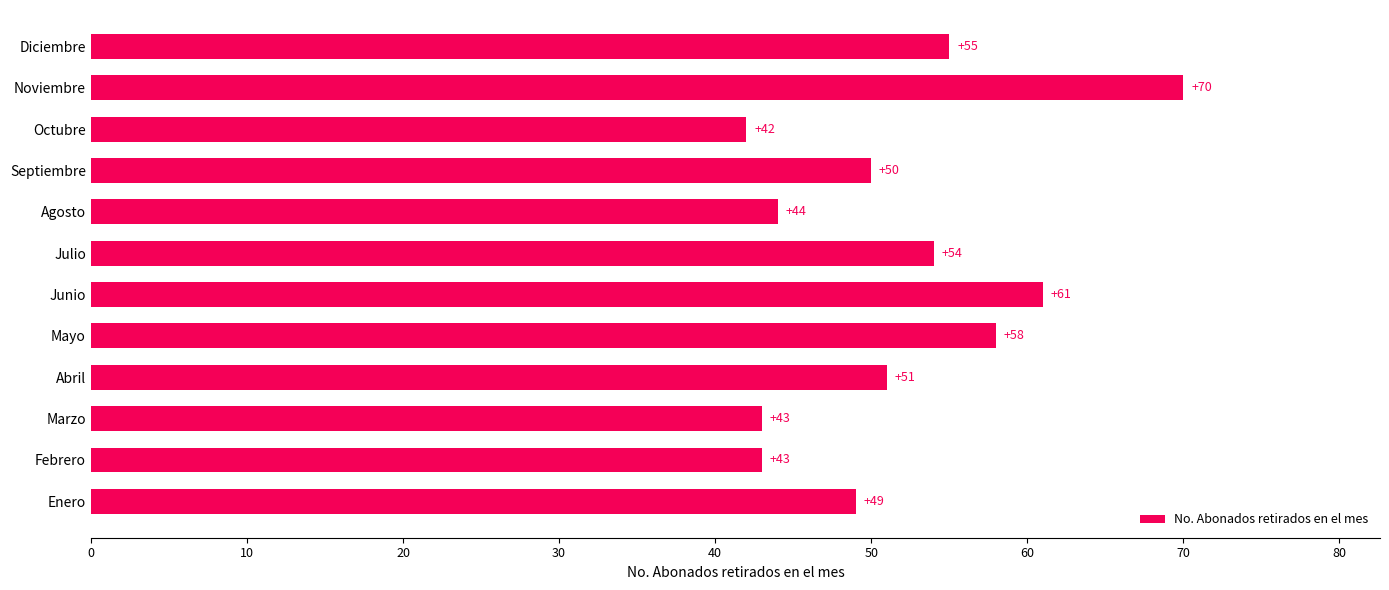

What is the difference between the maximum and minimum values?

28